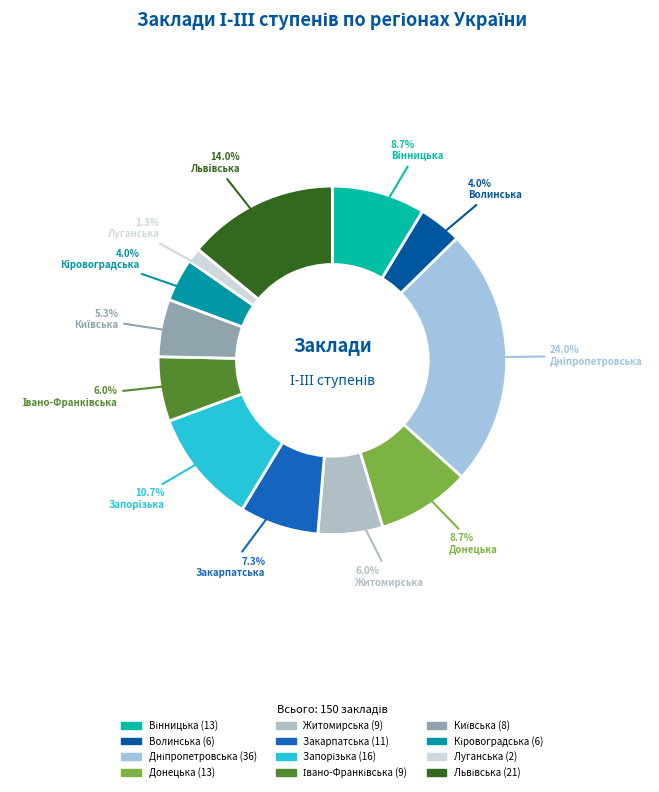

Does Закарпатська represent more than half of the total?

No